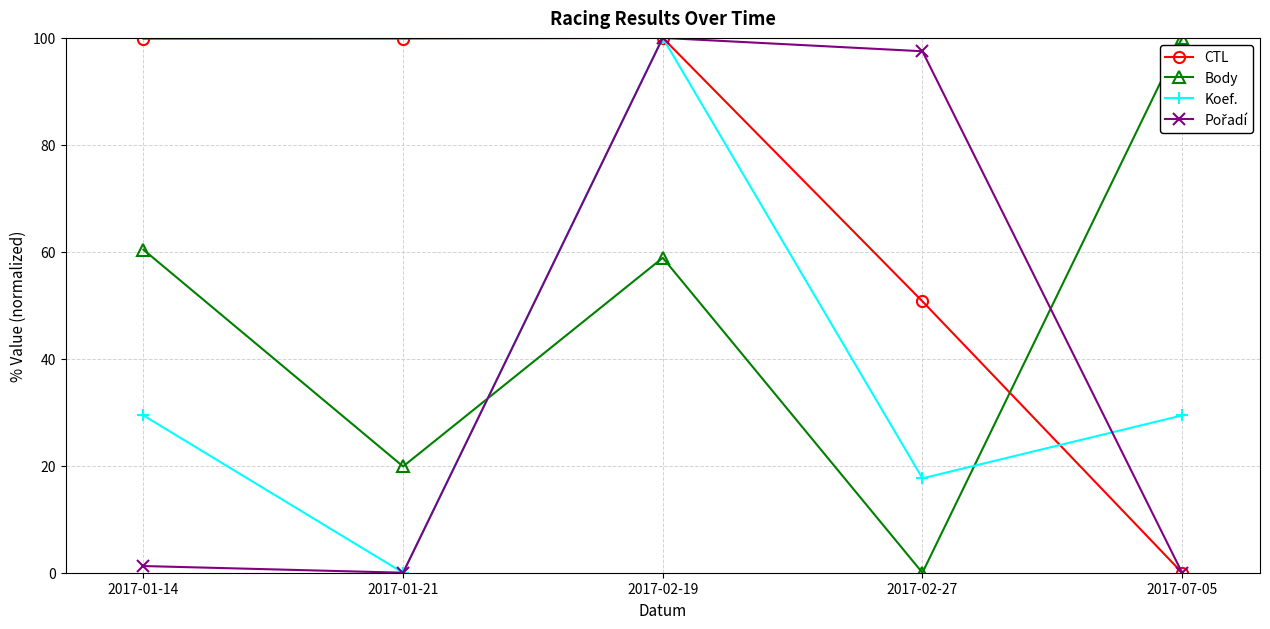

Is this an area chart (filled region under the line)?

No